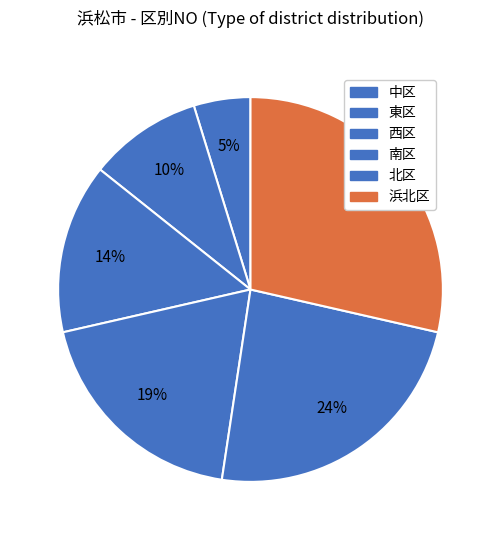

Approximately how many times larger is the value at 北区 compared to 西区?

1.7